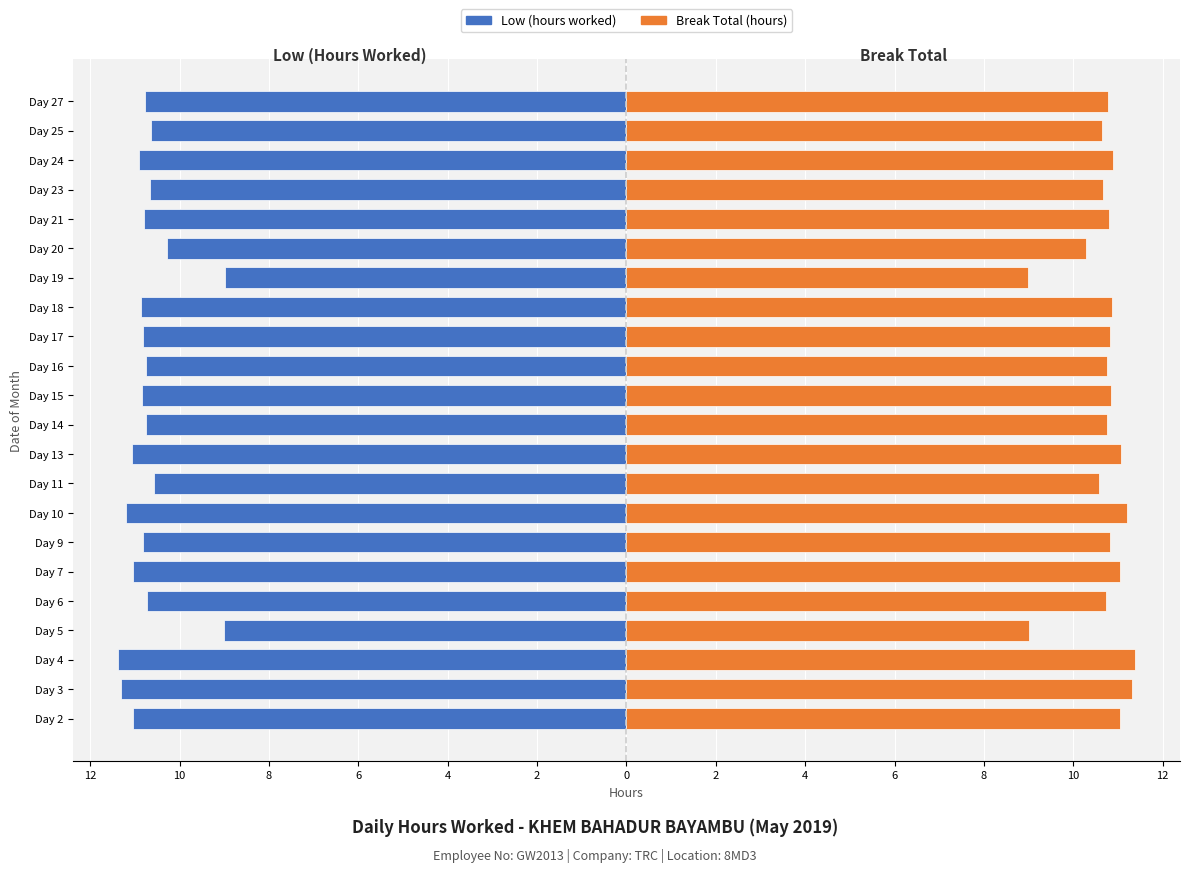

Which series has the largest range (max minus min)?

Low (hours worked)